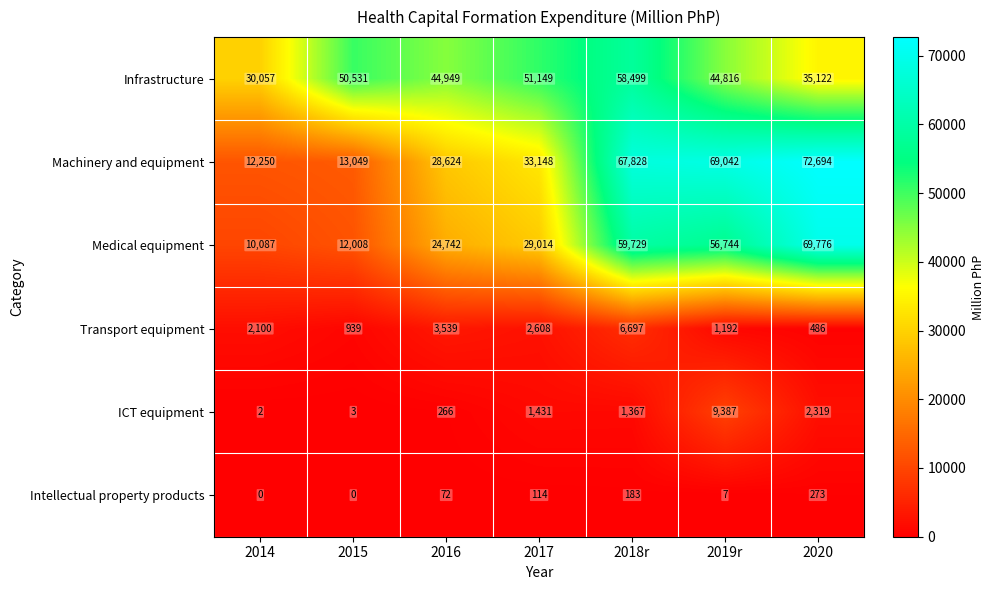

Read the Intellectual property products value at 2020.

273